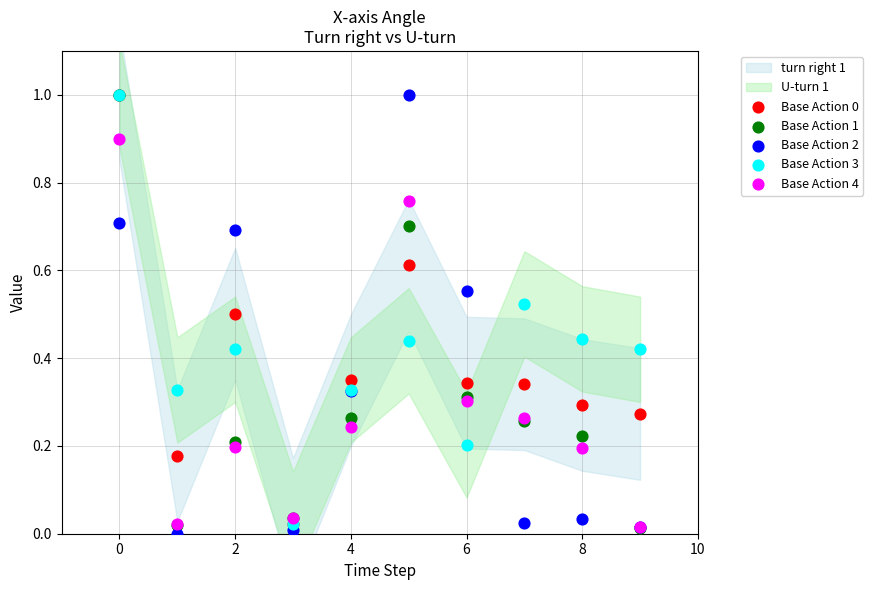

Which series reaches the minimum Y coordinate?

Base Action 2